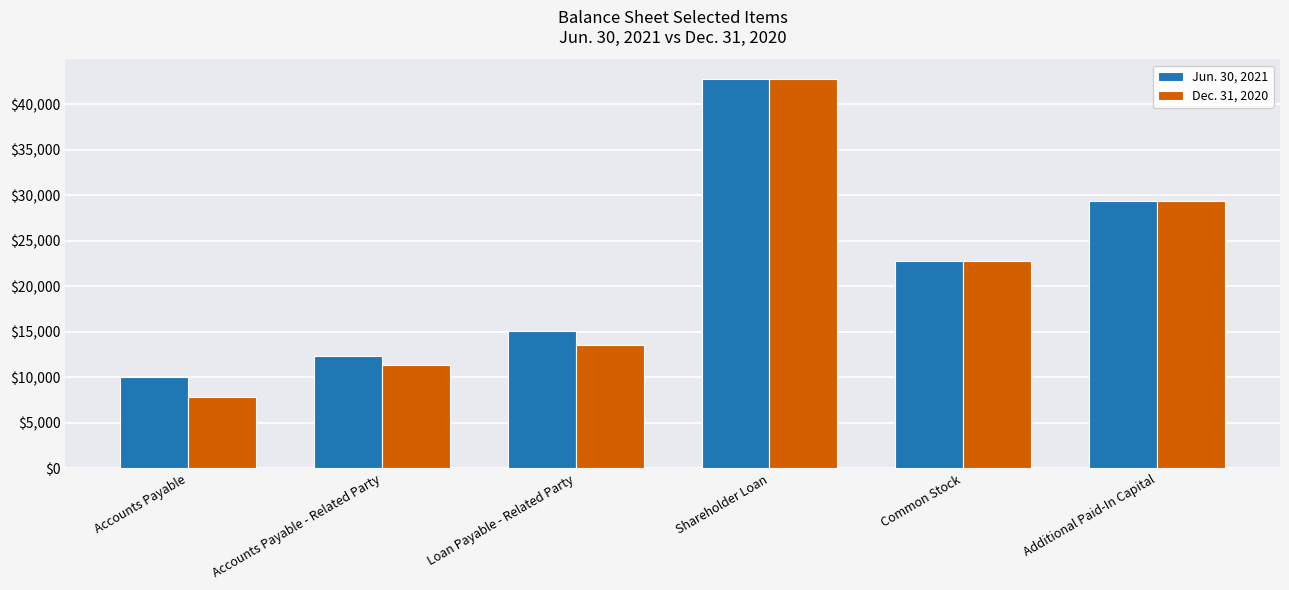

Reading left to right, list all the values displayed in this chart.

Jun. 30, 2021: 10032	12320	15093	42777	22738	29349
Dec. 31, 2020: 7880	11320	13555	42777	22738	29349